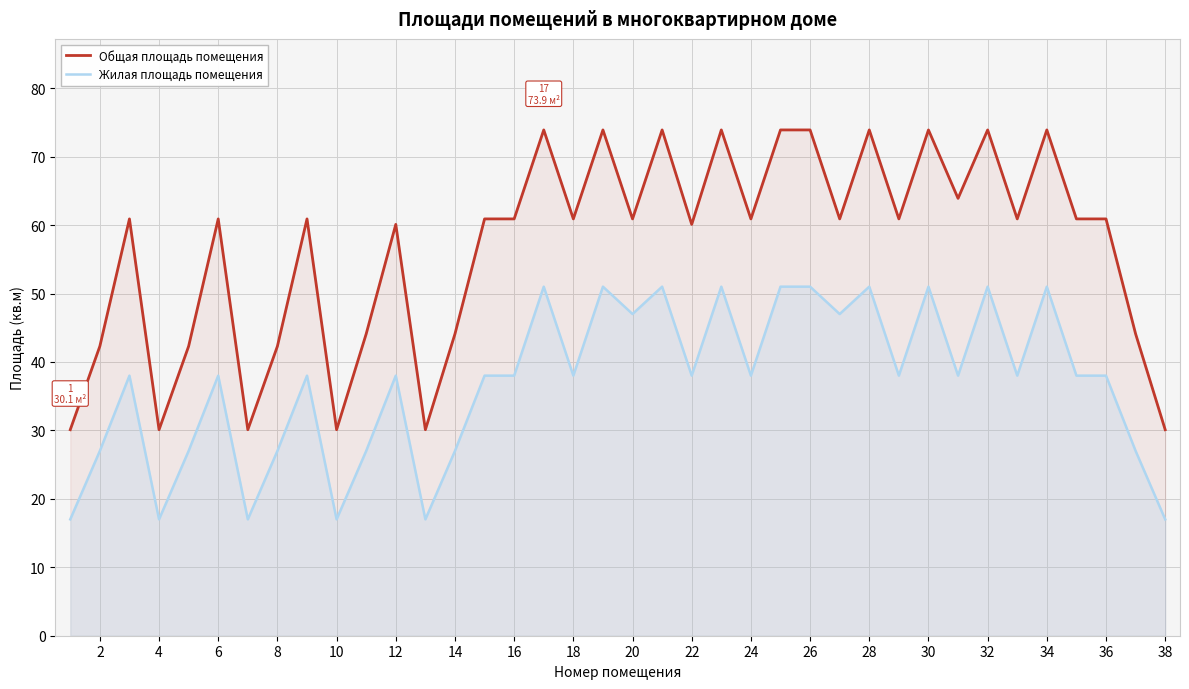

List the series in order of their overall mean, lowest first.

Жилая площадь помещения, Общая площадь помещения